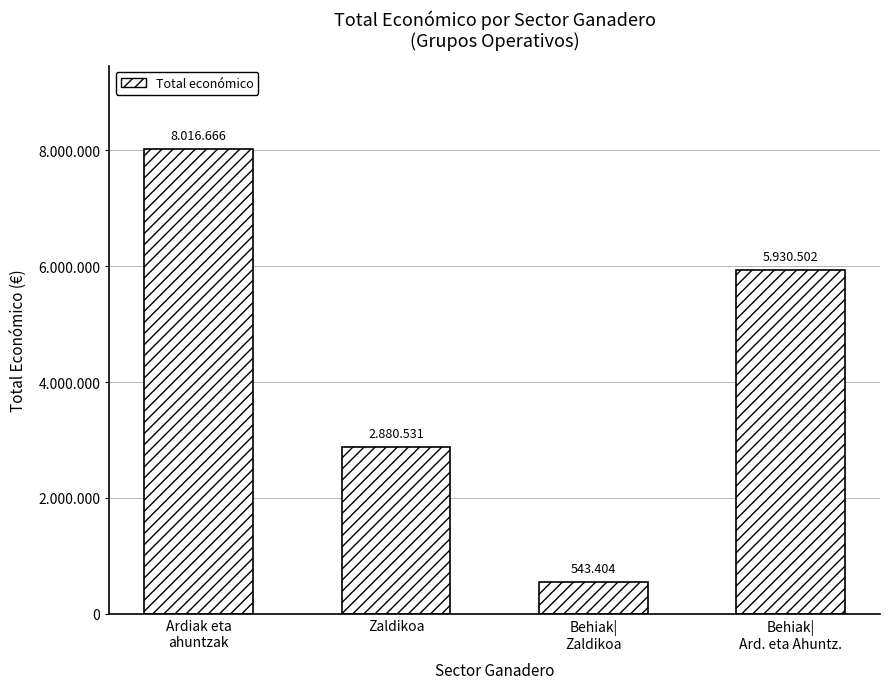

What is the label of the 2nd bar from the right?

Behiak|
Zaldikoa